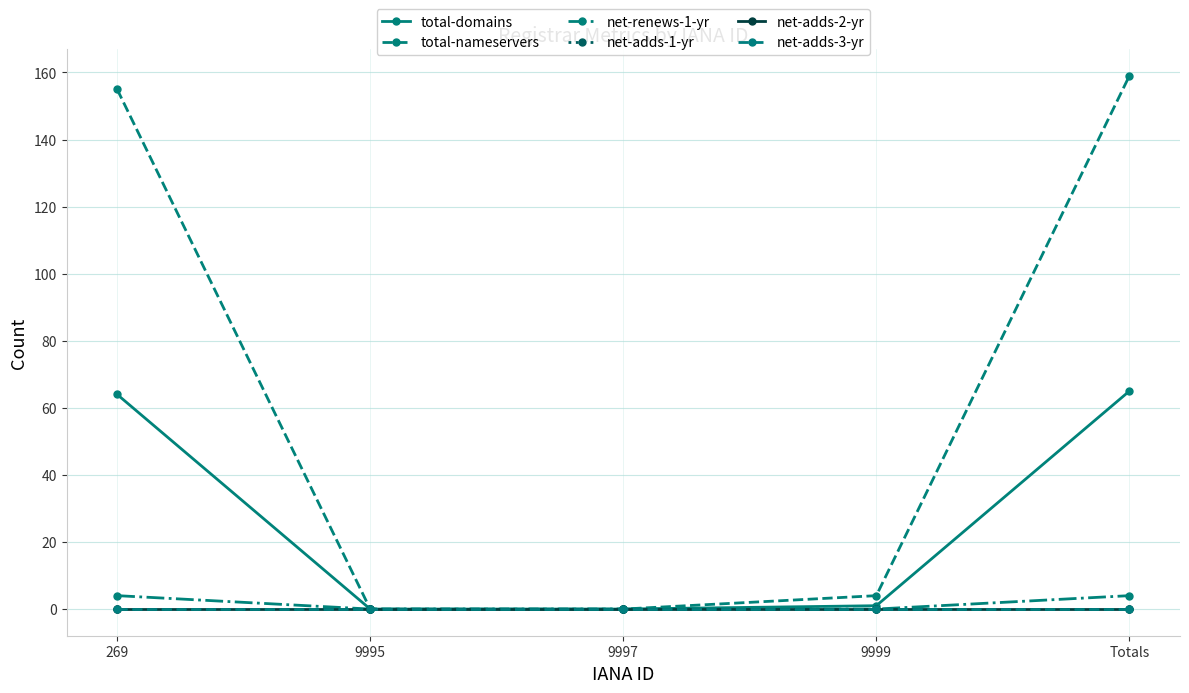

True or false: total-domains and total-nameservers intersect in this chart.

False